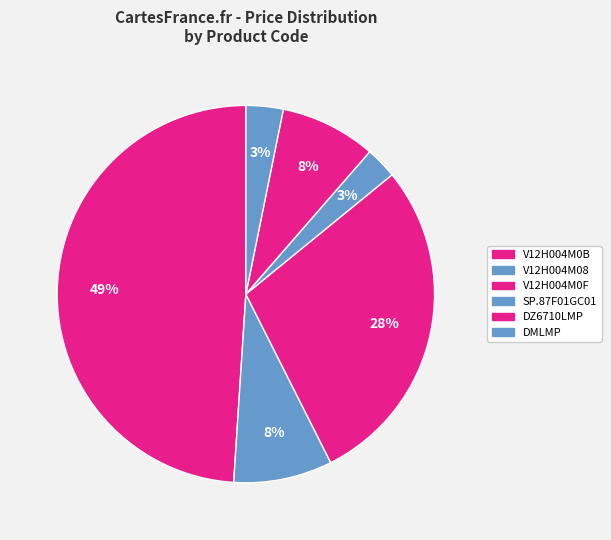

To the nearest percent, what percentage of the pie is DZ6710LMP?

8%